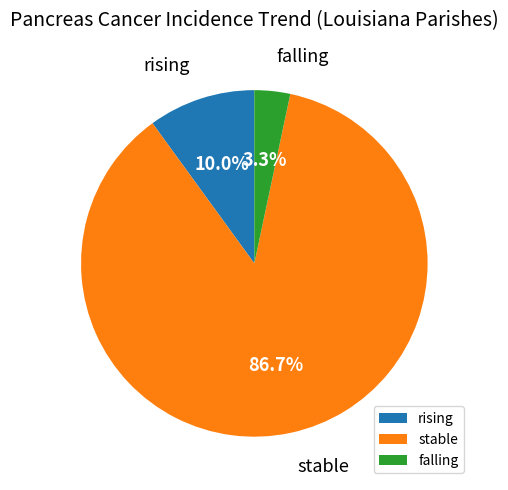

Rank the categories by value from lowest to highest.

falling, rising, stable